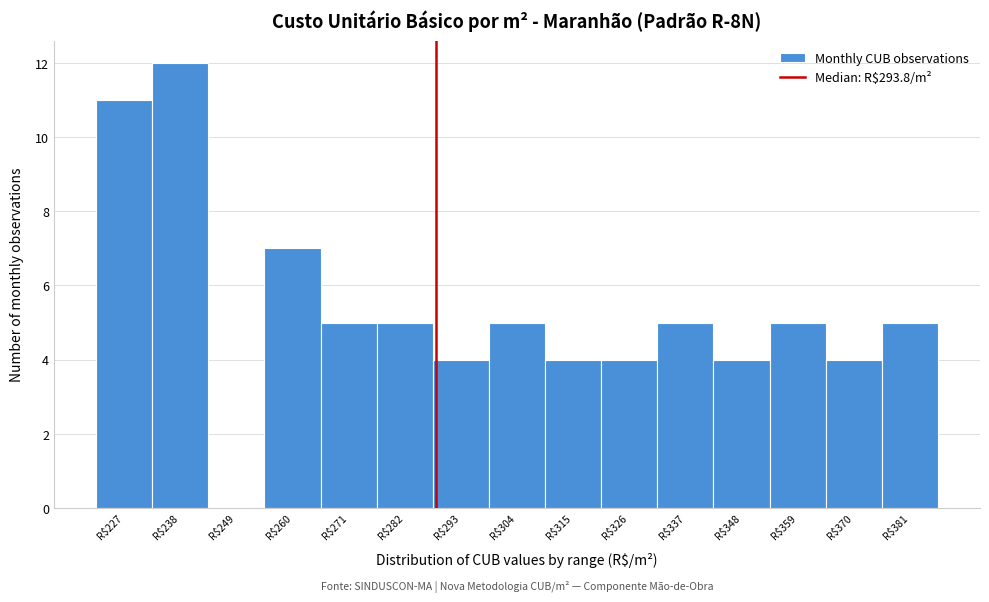

Read the value at R$271.

5